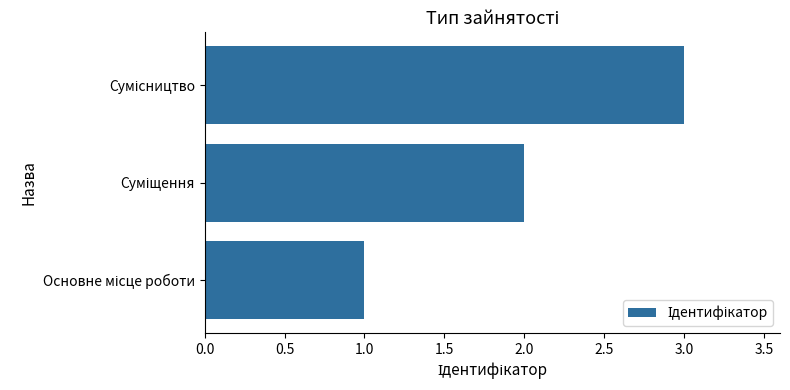

What is the sum of all values?

6